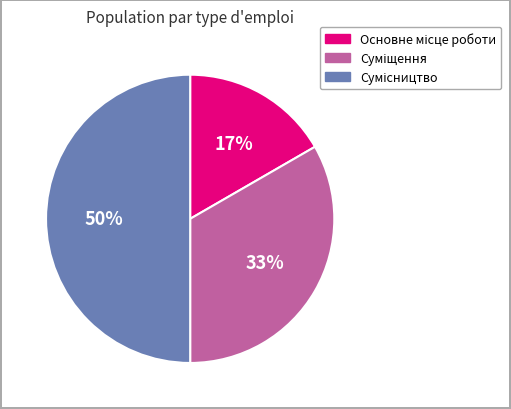

To the nearest percent, what is the average slice percentage?

33%